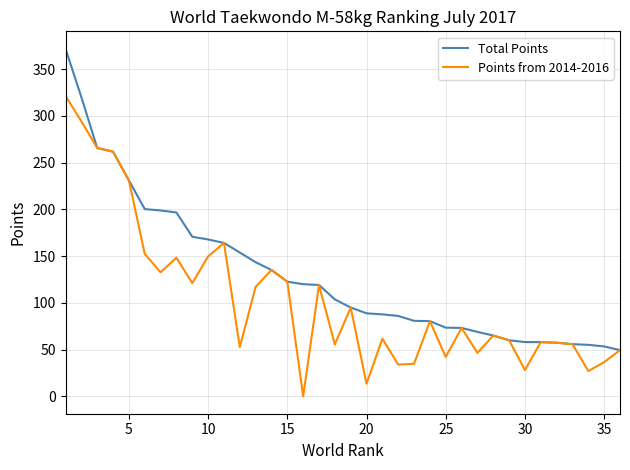

What is the minimum value for Total Points?

49.5